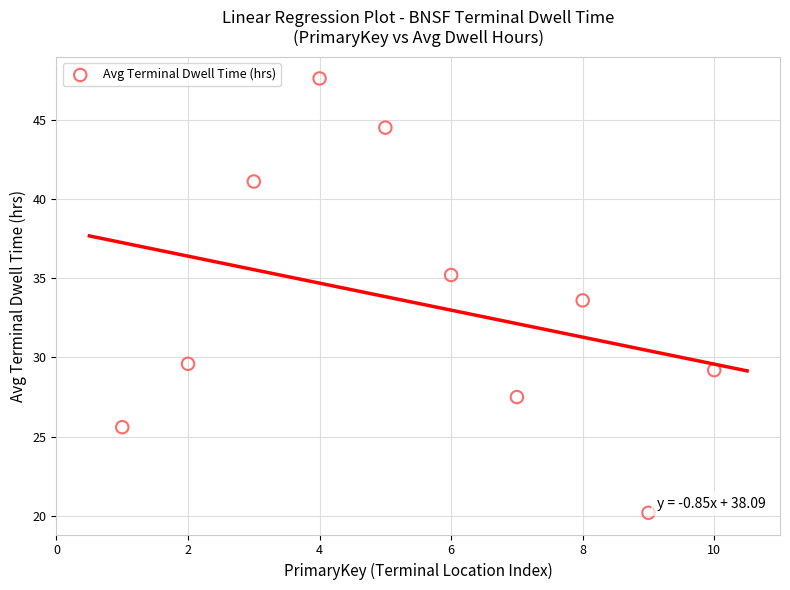

What is the average Y value?

33.4